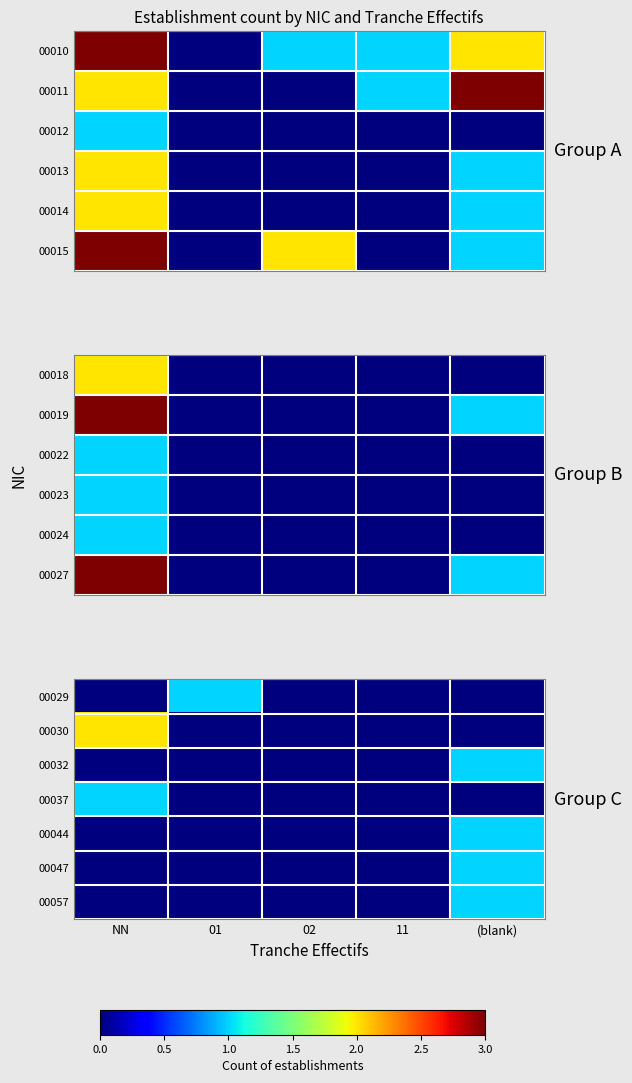

The value of 00029 at 01 is 0. True or false?

False